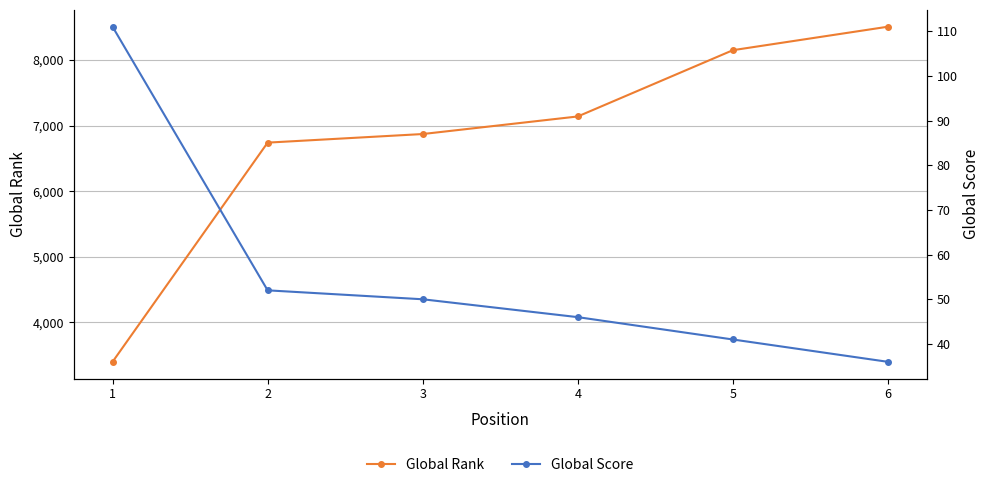

Where does the Global Score series first go above 50?

1